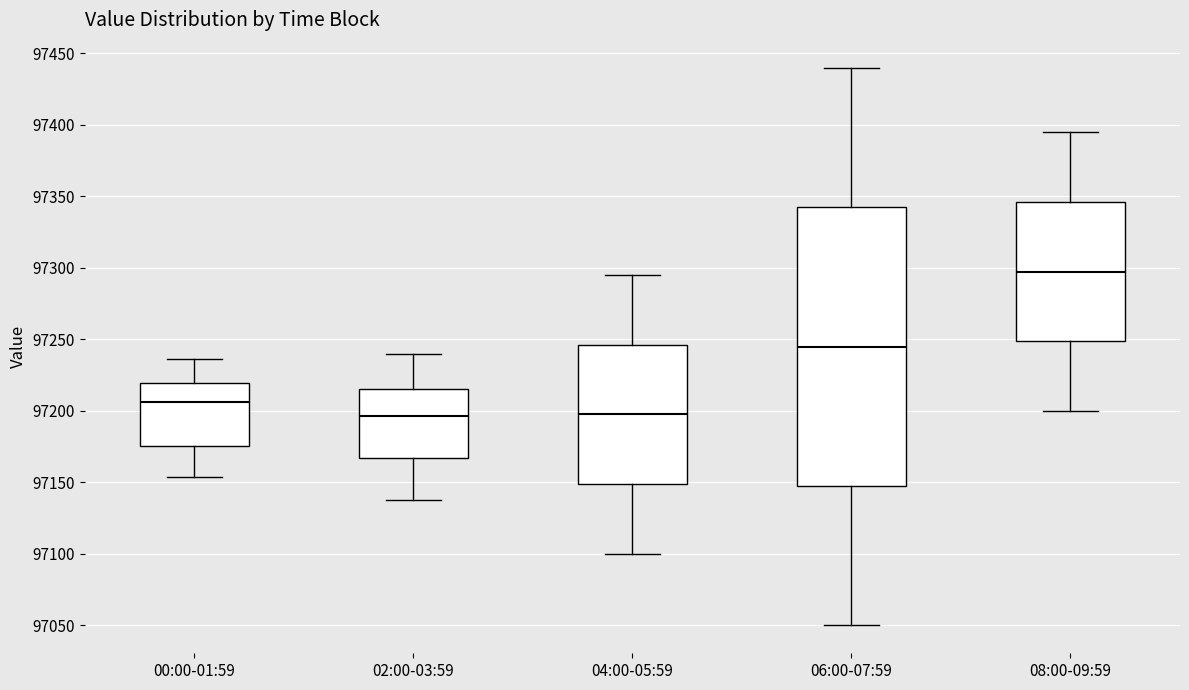

Reading left to right, read every box against the y-axis: the position of its median line, the range the box covers, and the ends of its whiskers. The values are not printed on the chart, so give them approximately, as read against the axis.

00:00-01:59: median 97205, box 97175 to 97220, whiskers 97155 to 97235
02:00-03:59: median 97195, box 97165 to 97215, whiskers 97140 to 97240
04:00-05:59: median 97200, box 97150 to 97245, whiskers 97100 to 97295
06:00-07:59: median 97245, box 97150 to 97345, whiskers 97050 to 97440
08:00-09:59: median 97300, box 97250 to 97345, whiskers 97200 to 97395